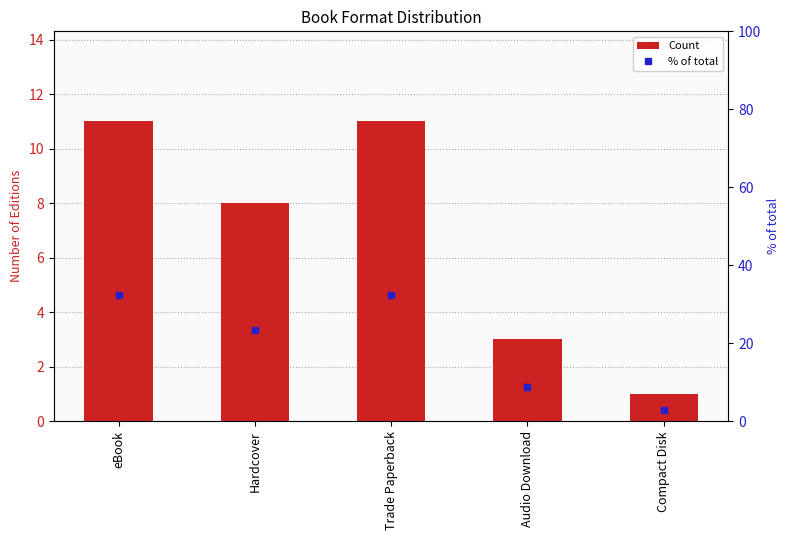

What is the sum of all Count values?

34.0